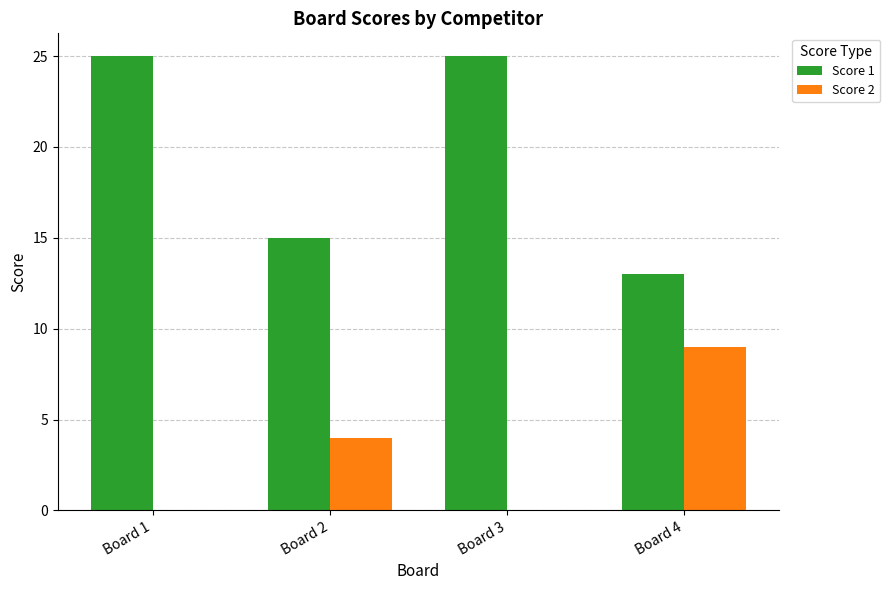

How many series are shown in this chart?

2